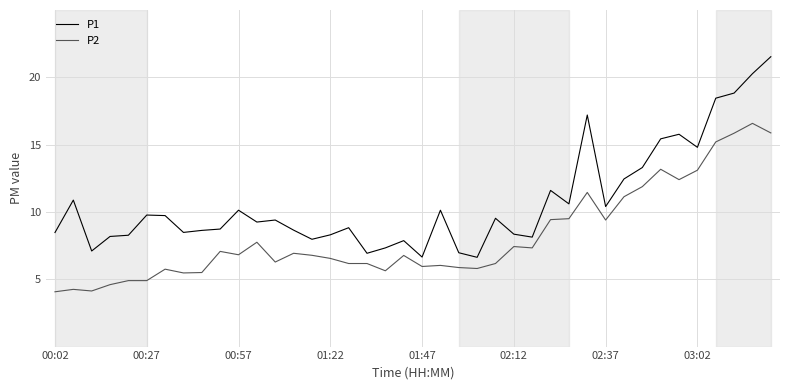

Which series has the widest spread of values?

P1